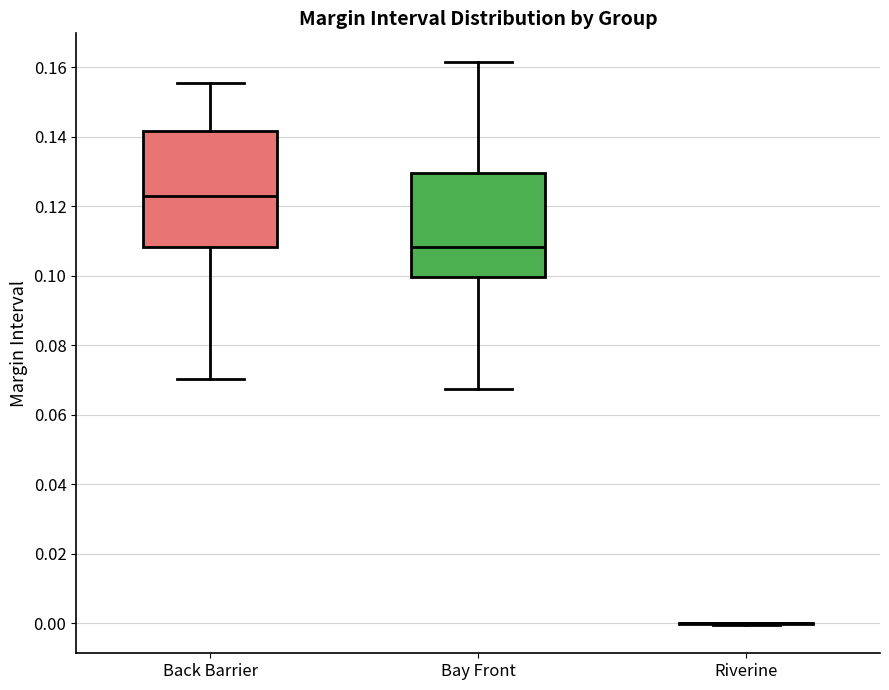

Reading left to right, read every box against the y-axis: the position of its median line, the range the box covers, and the ends of its whiskers. The values are not printed on the chart, so give them approximately, as read against the axis.

Back Barrier: median 0.122, box 0.108 to 0.142, whiskers 0.070 to 0.156
Bay Front: median 0.108, box 0.100 to 0.130, whiskers 0.068 to 0.162
Riverine: box collapsed to a line at 0.000, whiskers 0.000 to 0.000